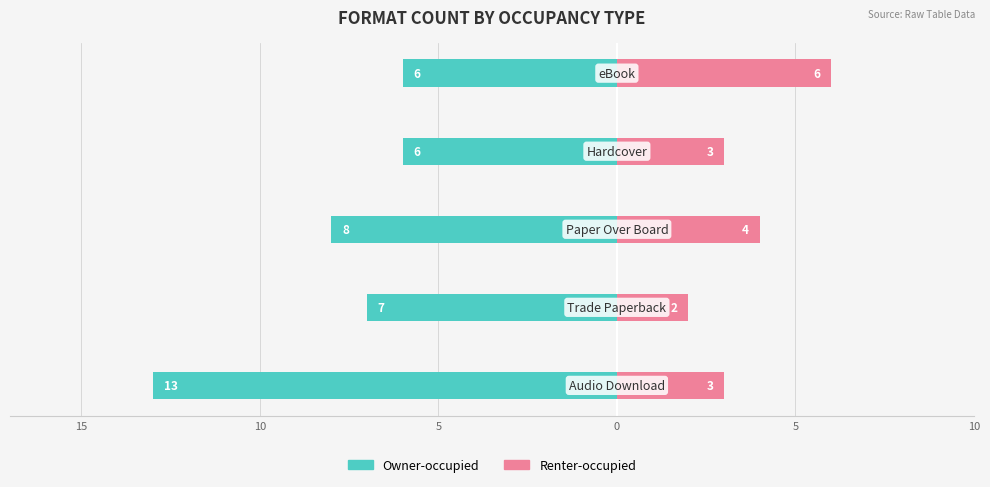

What is the difference between the second highest and second lowest values in the Renter-occupied series?

1